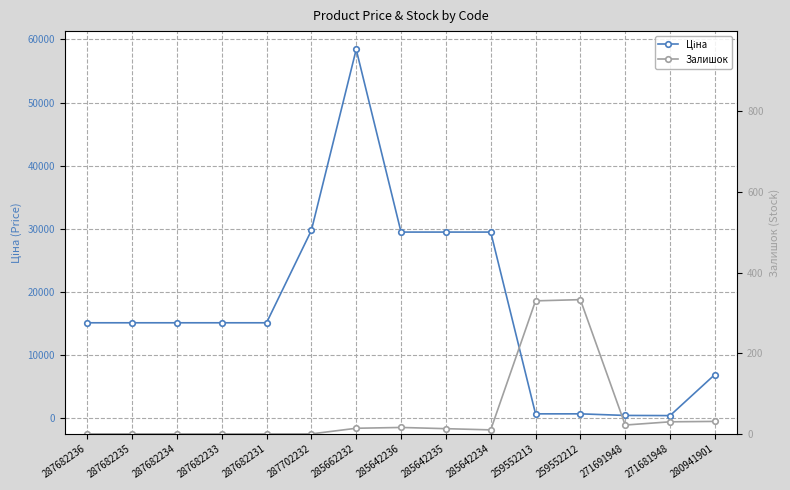

What is the approximate value of Ціна at 259552213?

693.7